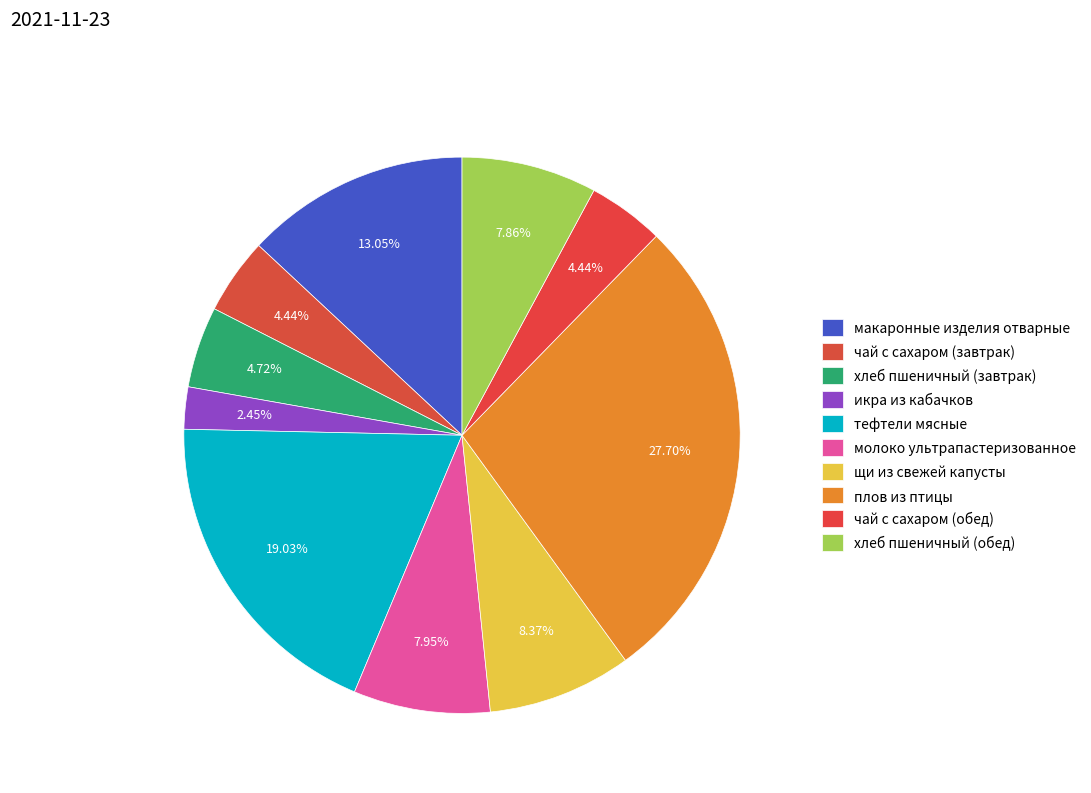

Do молоко ультрапастеризованное and щи из свежей капусты together represent more than half of the pie?

No